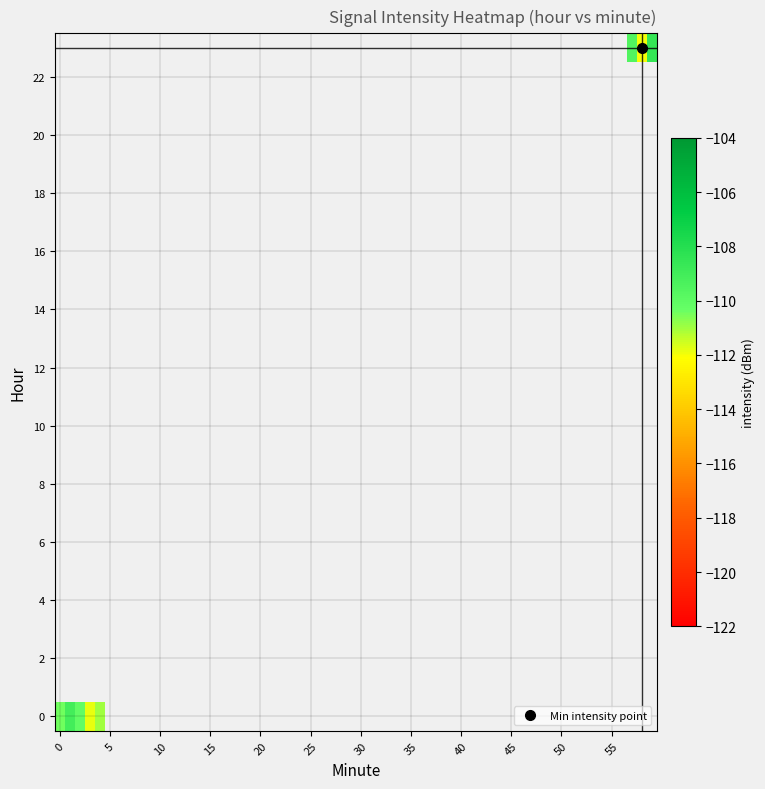

At 4, list the series in order from largest to smallest.

23, 0